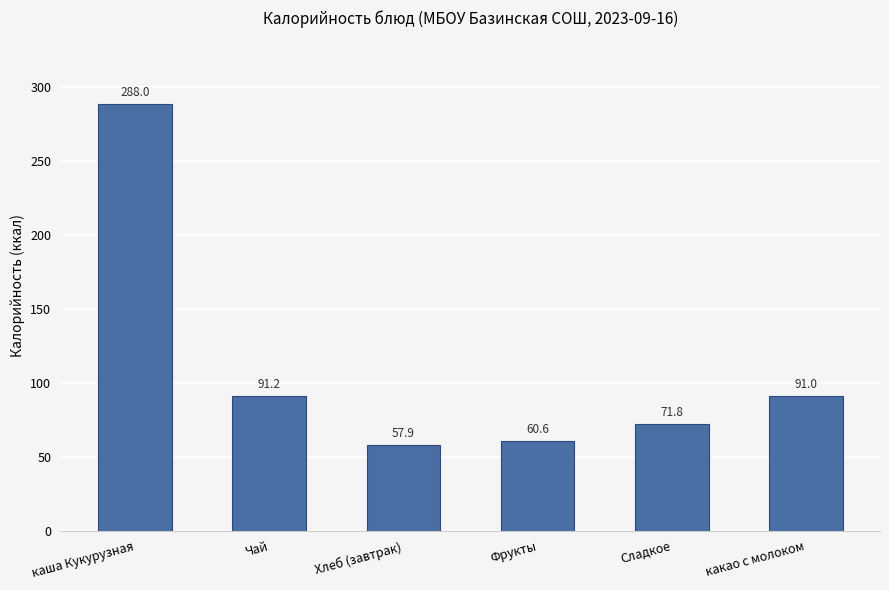

Is it true that the value at какао с молоком is 91.0?

True